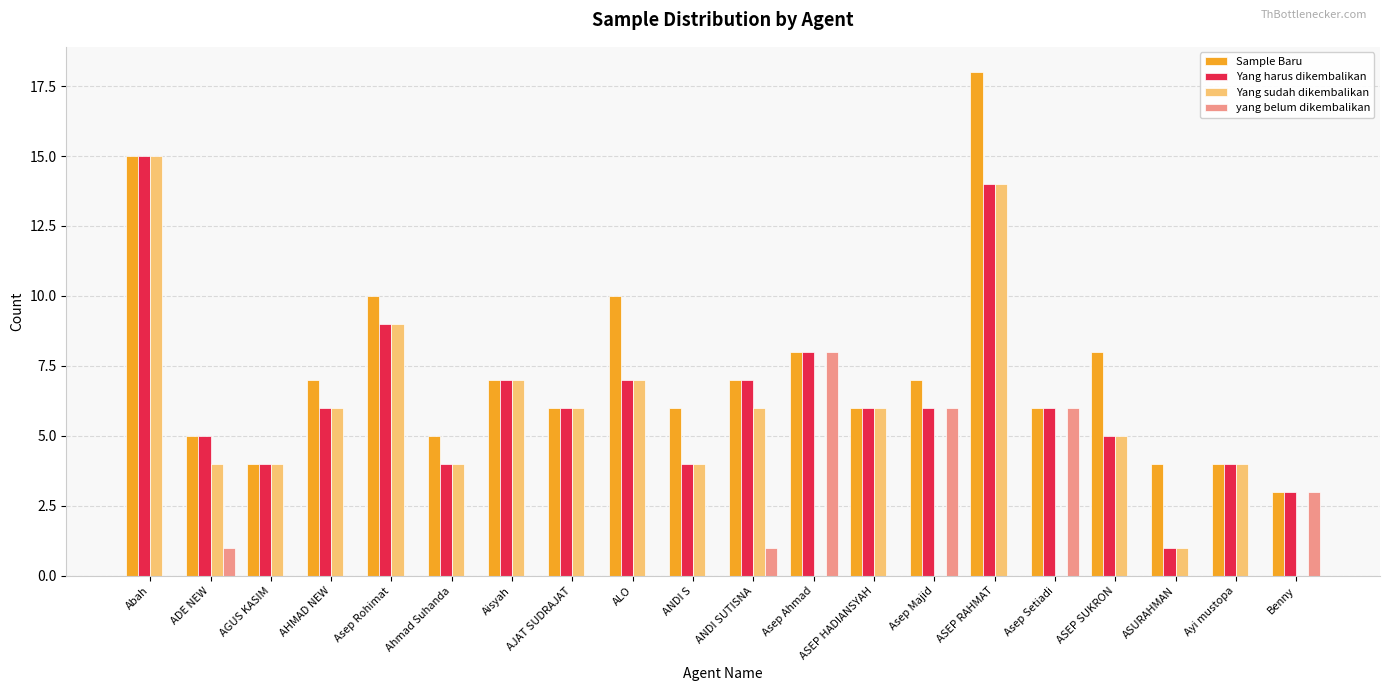

What is the maximum value for Yang harus dikembalikan?

15